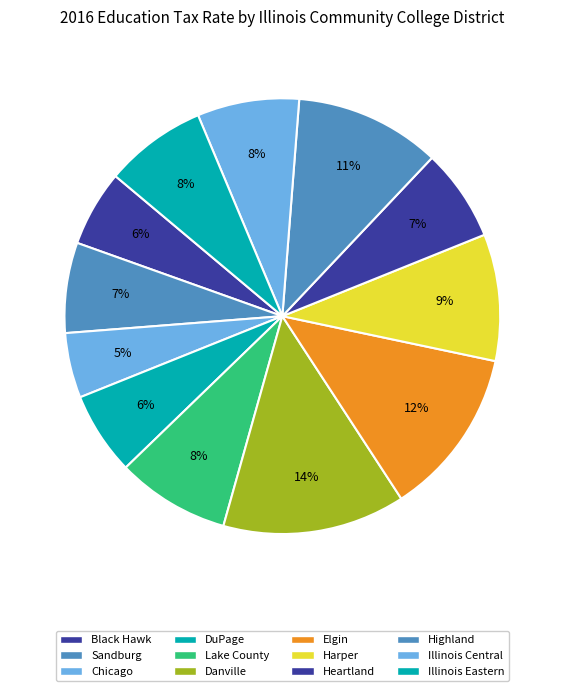

How many slices are in this pie chart?

12